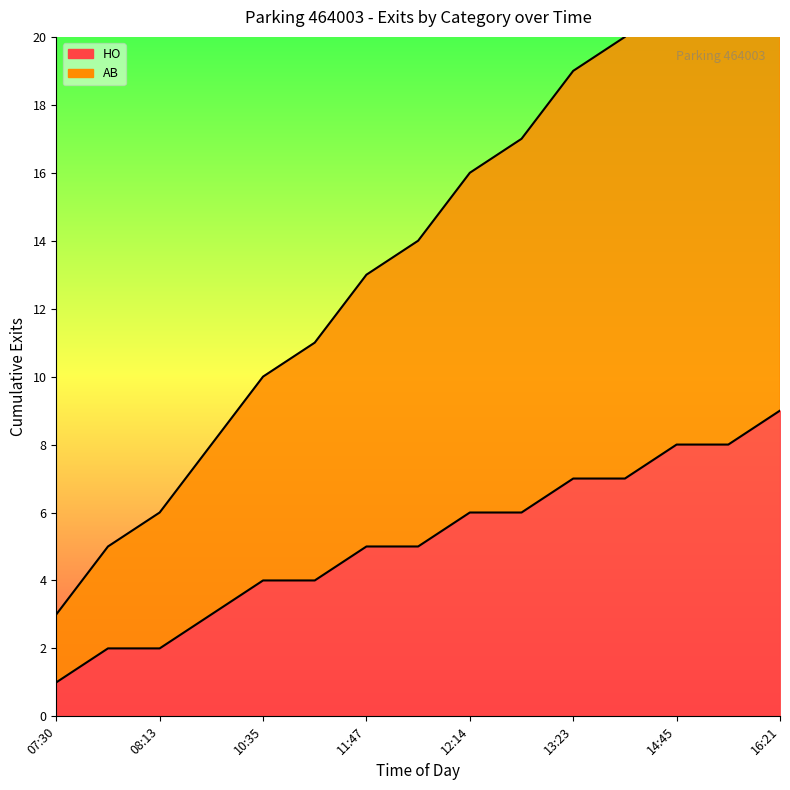

Which series changed the most between 14:45 and 15:13?

AB